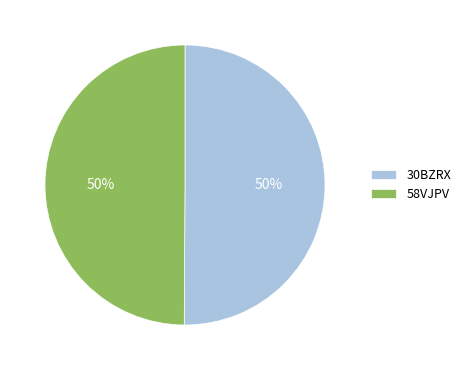

To the nearest percent, what is the average slice percentage?

50%